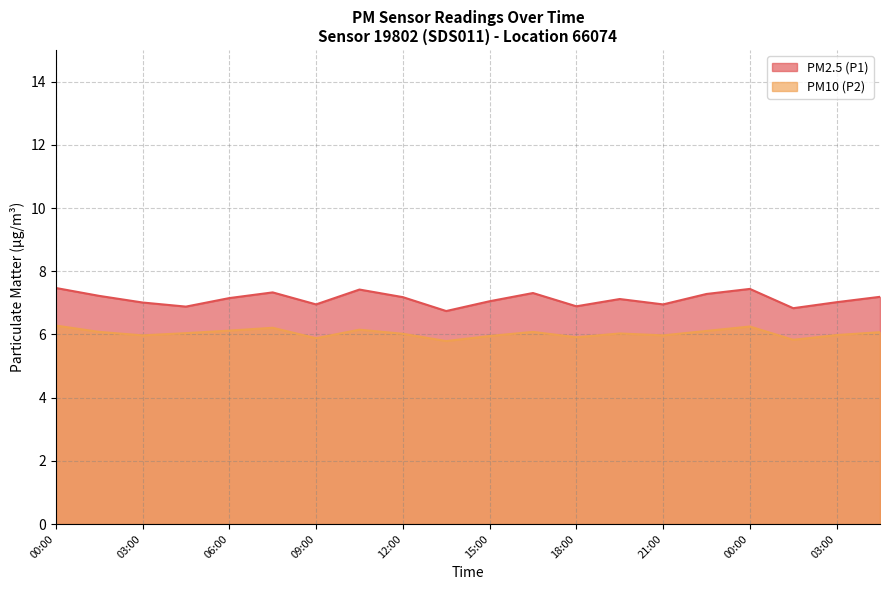

Rank the series by their average value, from lowest to highest.

PM10 (P2), PM2.5 (P1)